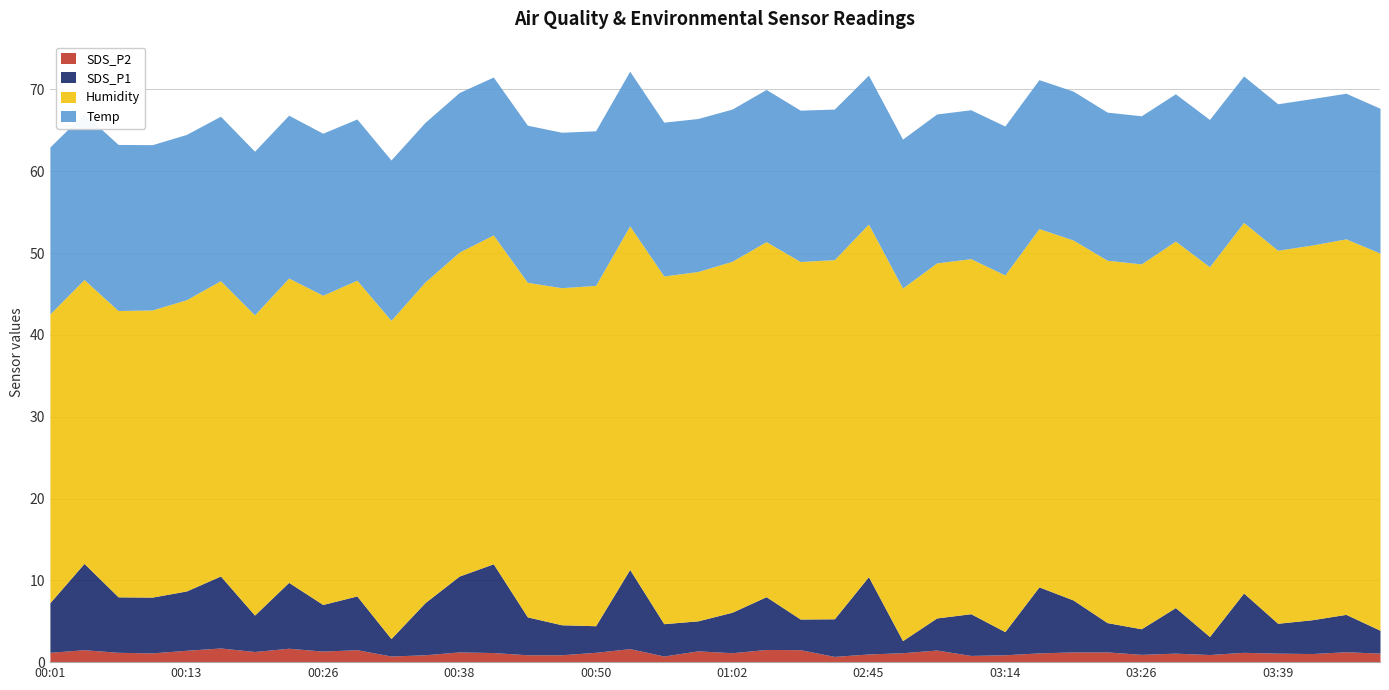

The Temp series shows 20.3 at 00:04. True or false?

True